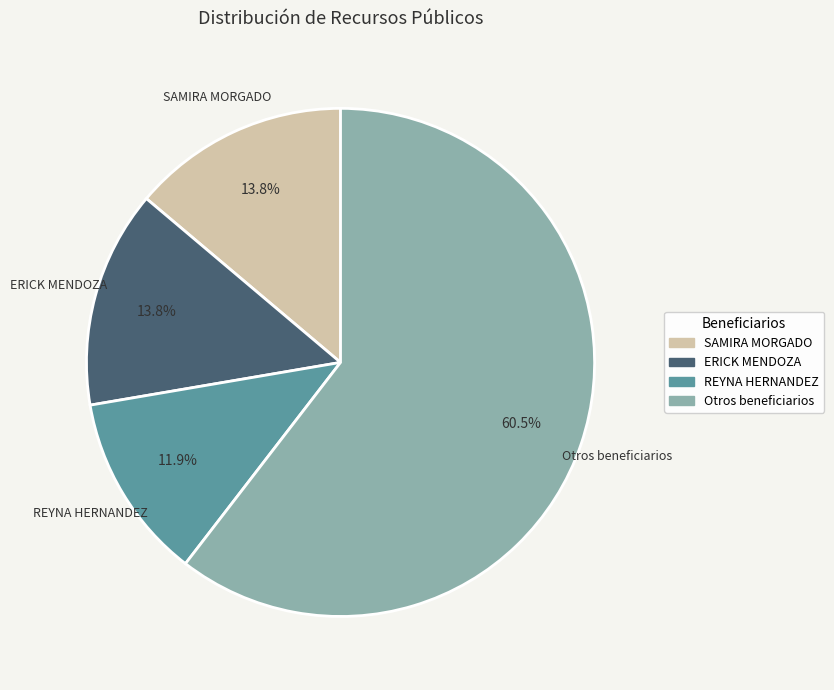

Which has a higher value, ERICK MENDOZA or Otros beneficiarios?

Otros beneficiarios